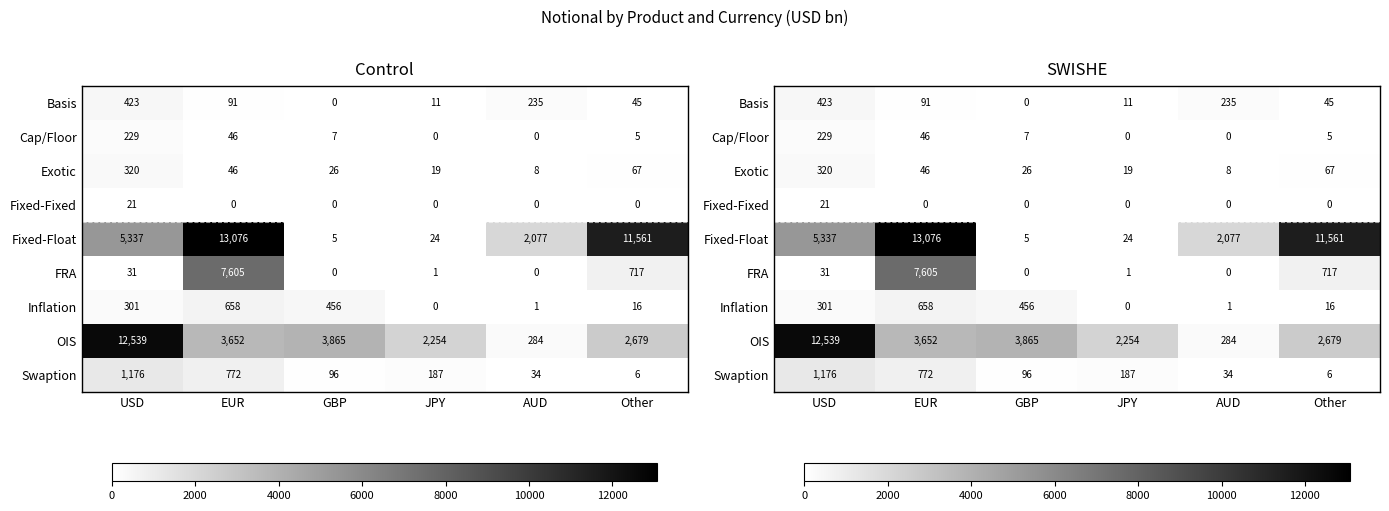

Which series has the largest total across all categories?

Fixed-Float